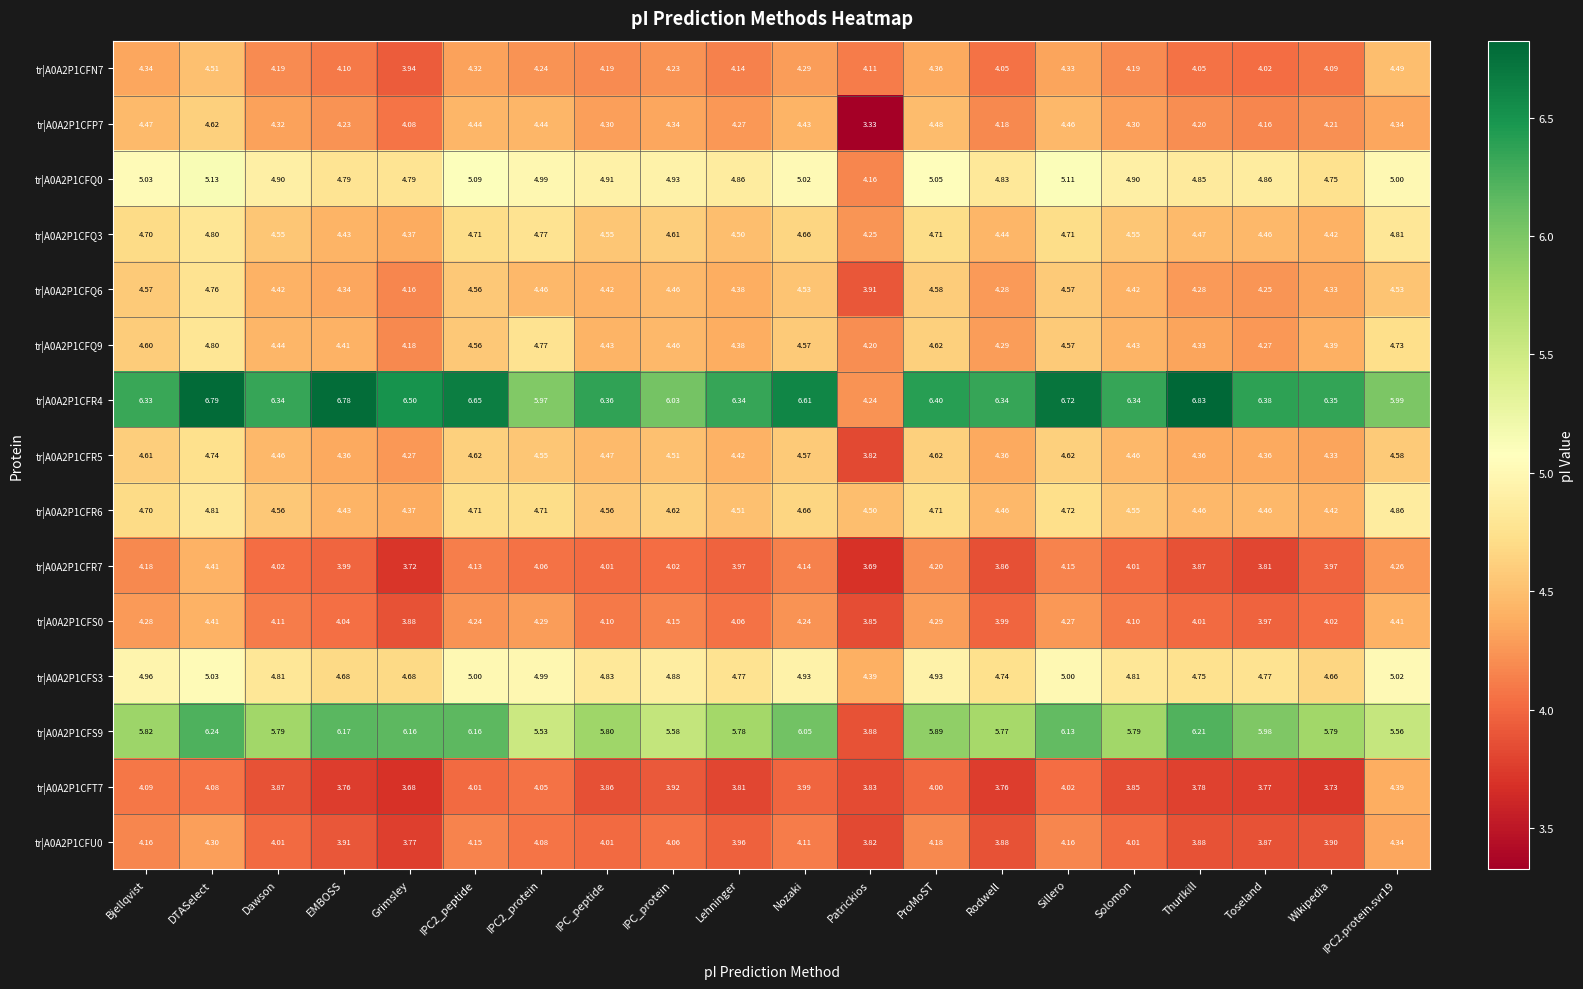

At which label does tr|A0A2P1CFU0 reach its minimum?

Grimsley